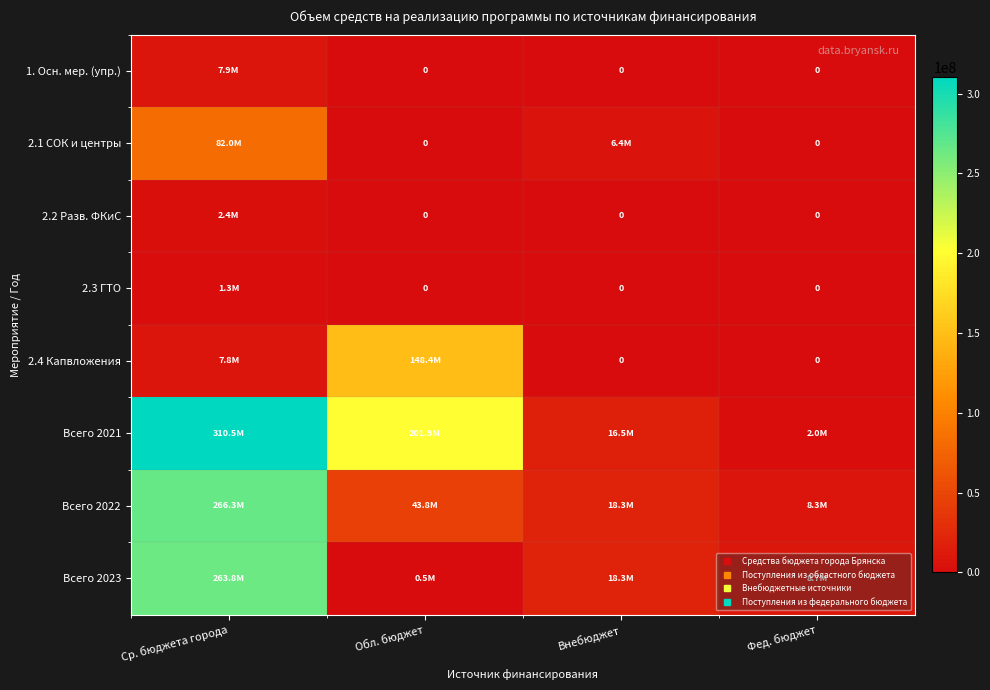

Rank the categories by Всего 2023 value from lowest to highest.

Обл. бюджет, Фед. бюджет, Внебюджет, Ср. бюджета города